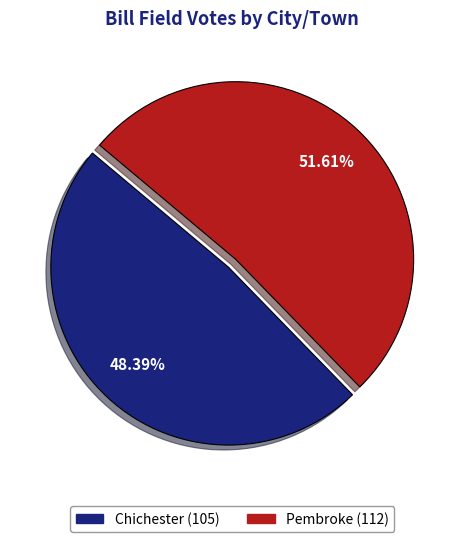

Which has a higher value, Pembroke or Chichester?

Pembroke